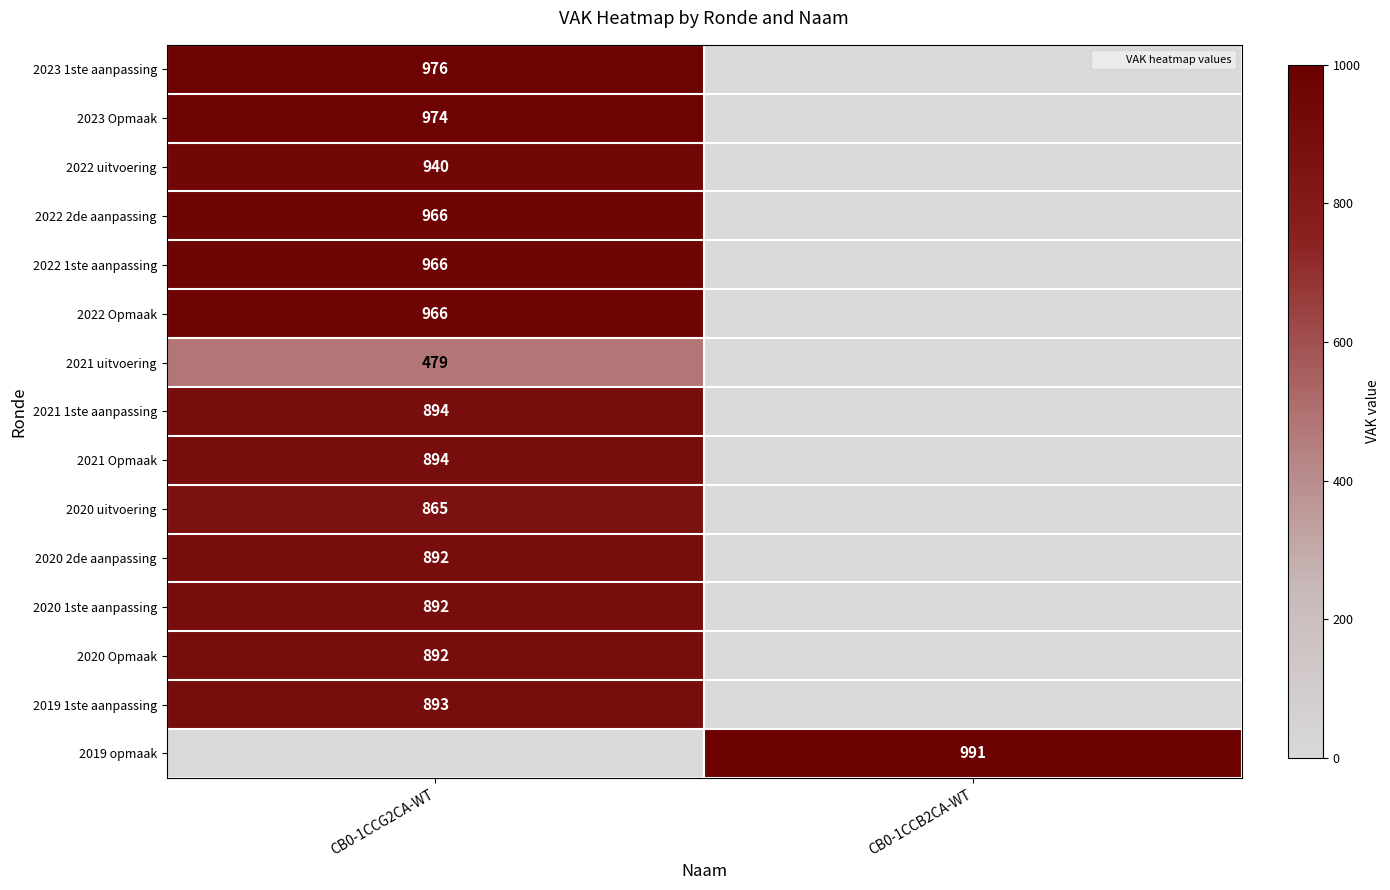

How many positive values does the 2020 1ste aanpassing series have?

1